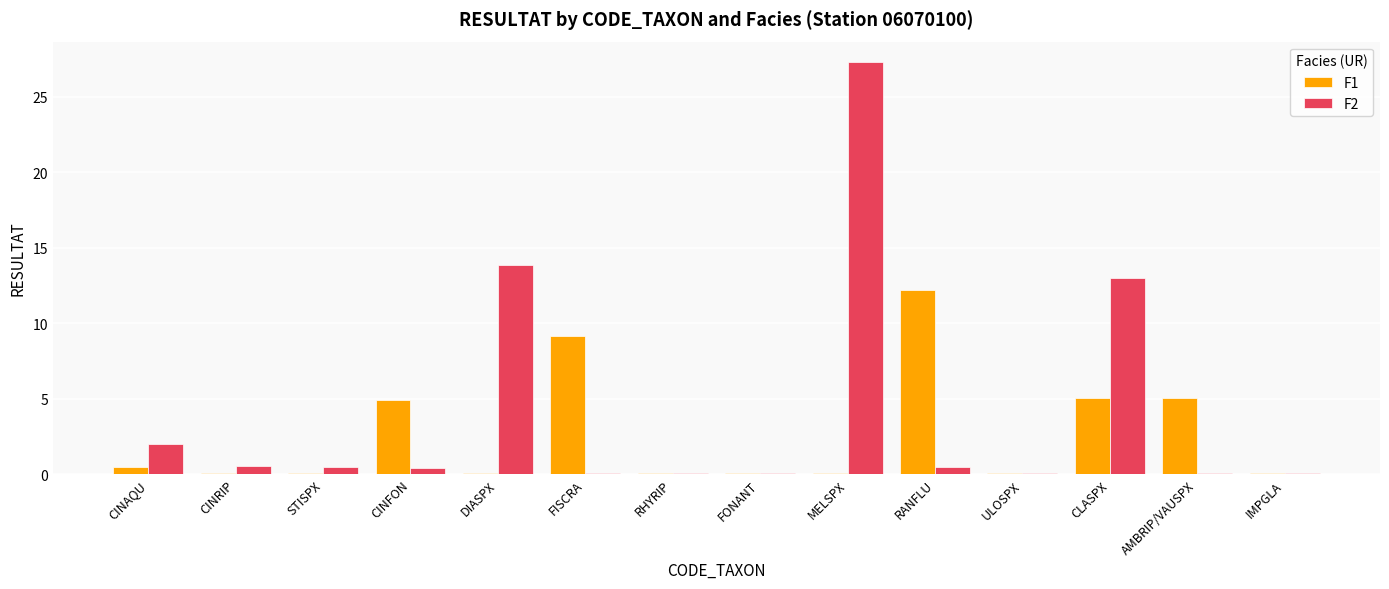

What is the total value across all series at DIASPX?

13.9